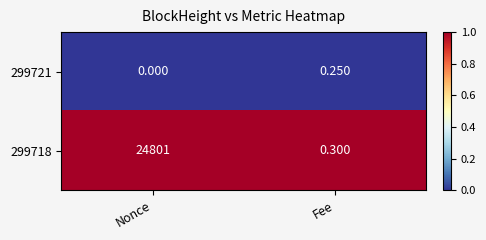

At which category is the sum across all series the highest?

Nonce